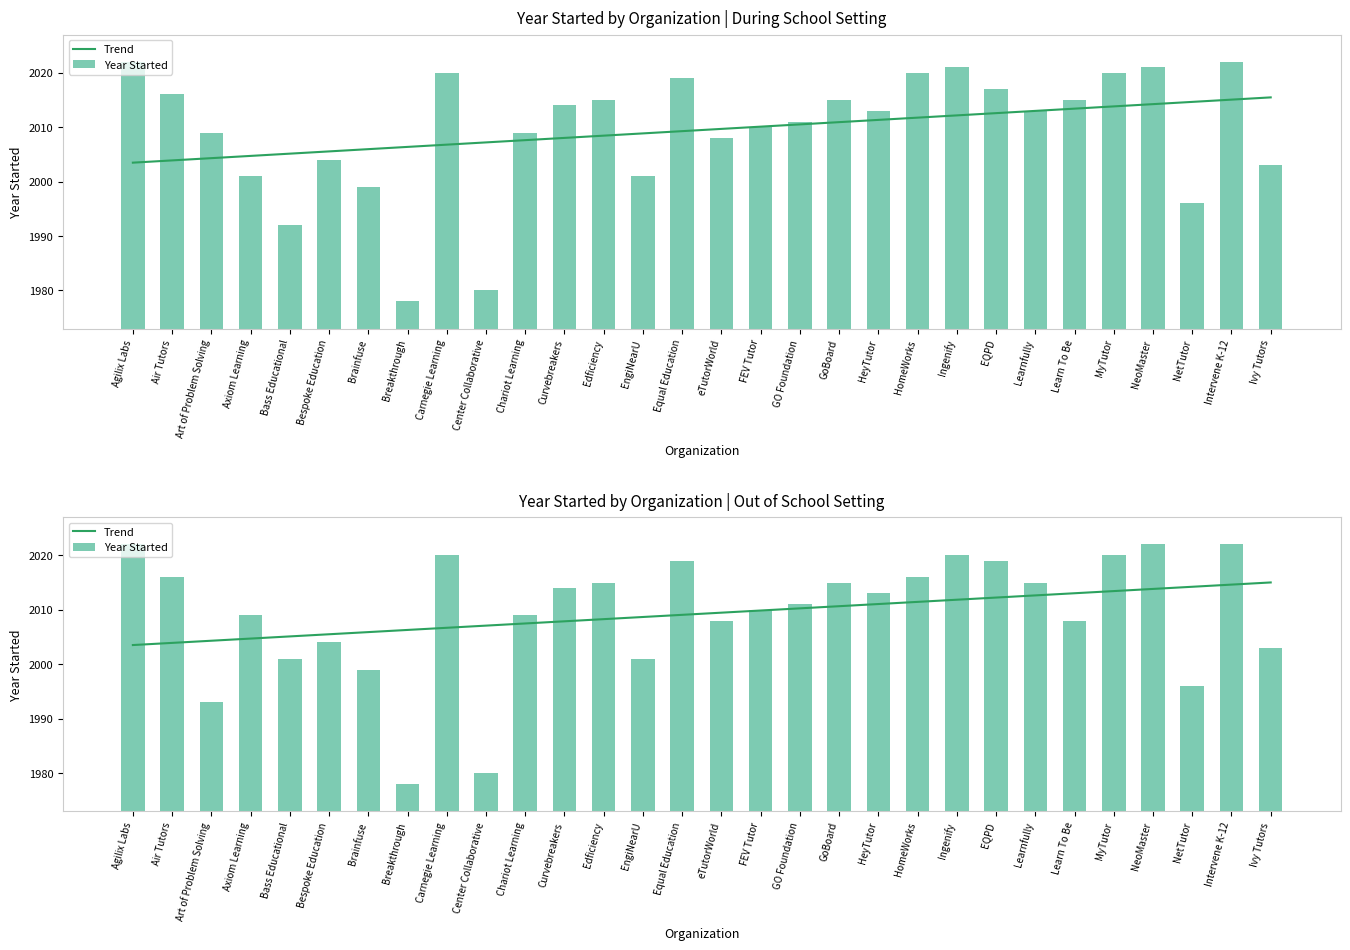

Between Learn To Be and EQPD, which is larger?

Learn To Be